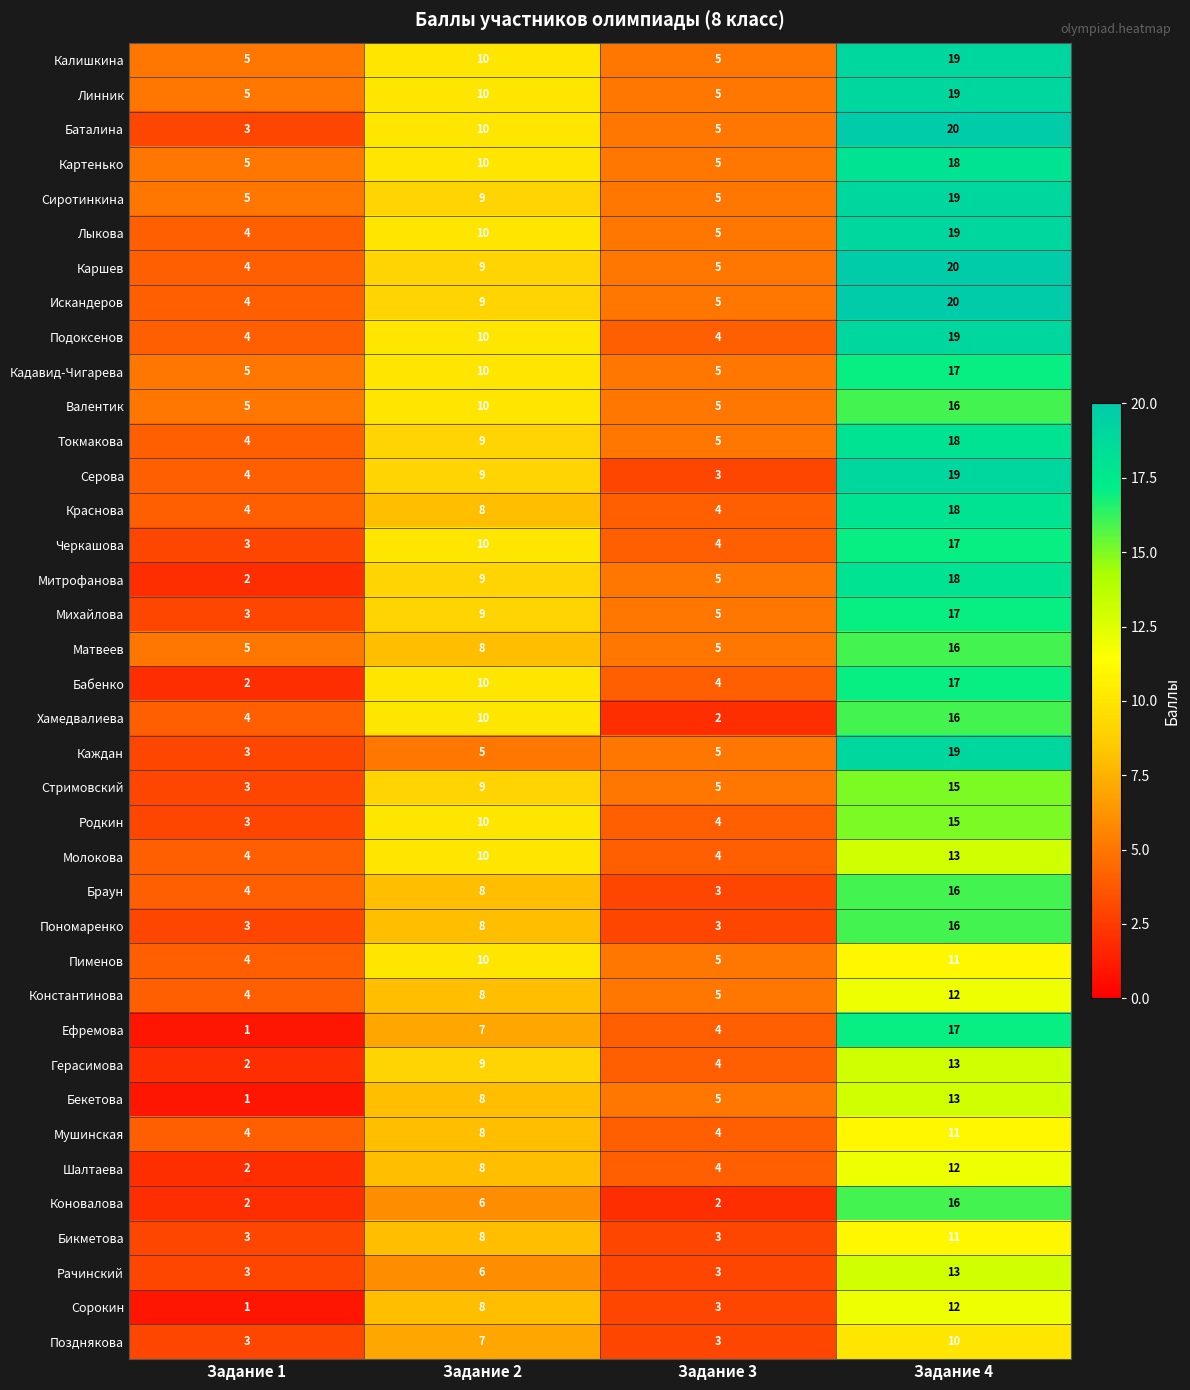

How many Бикметова values are between 3 and 11?

4